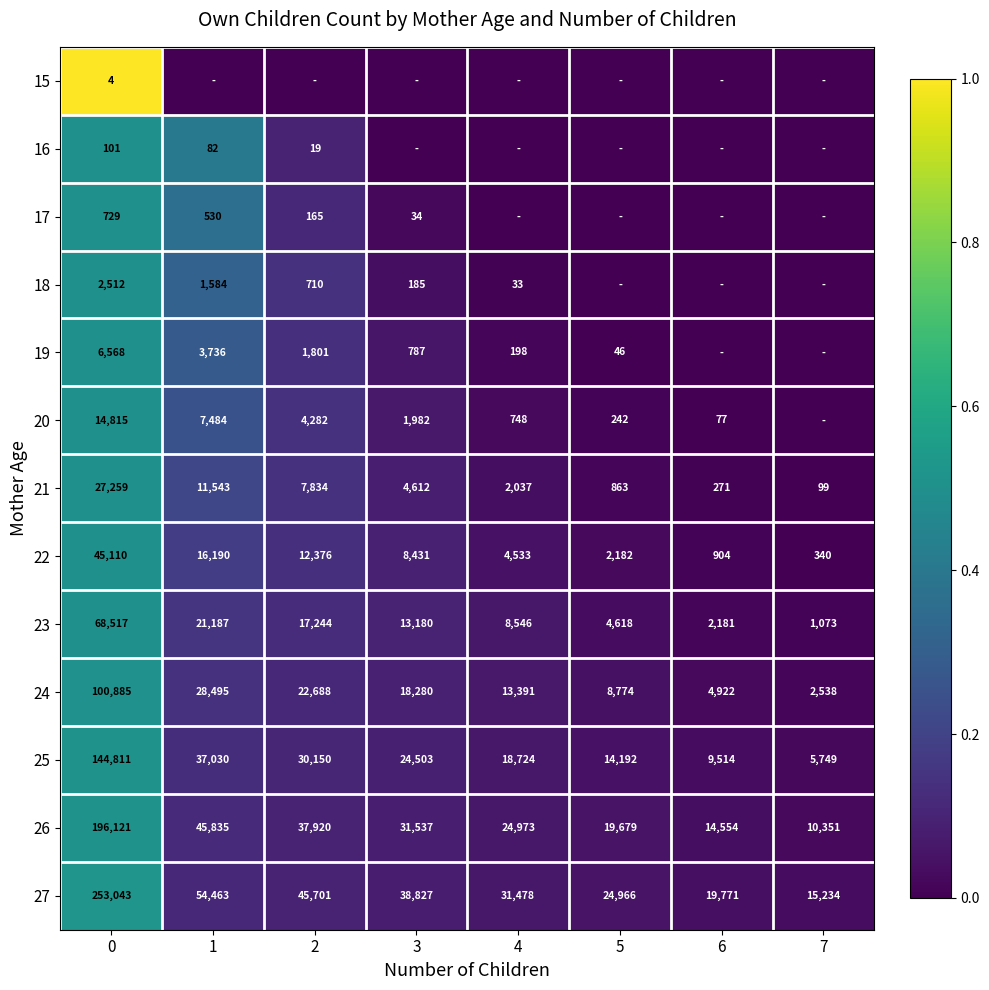

What is the difference between the second highest and minimum values in the 24 series?

25957